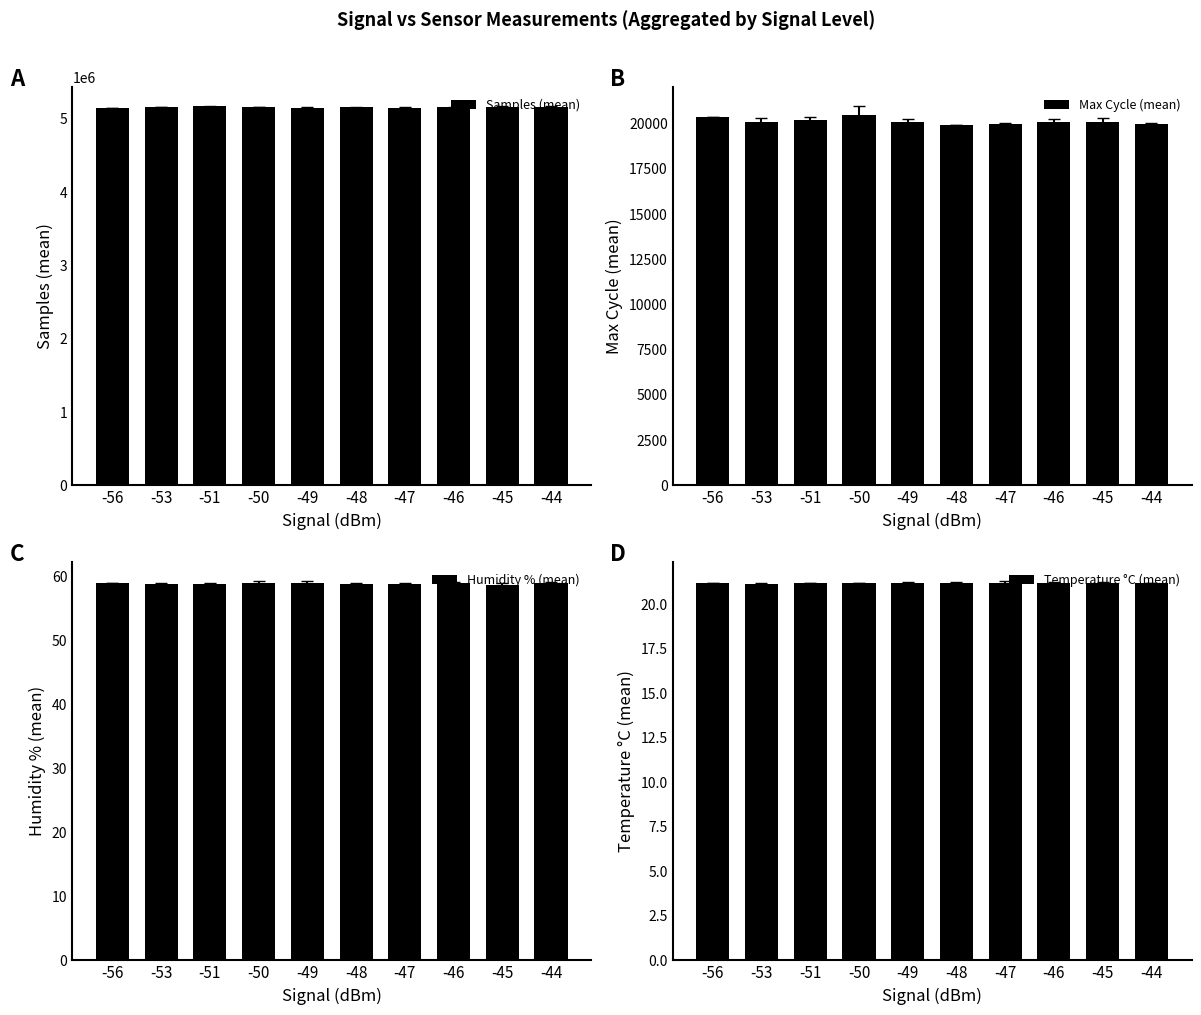

Which label corresponds to the smallest value in the chart?

-53